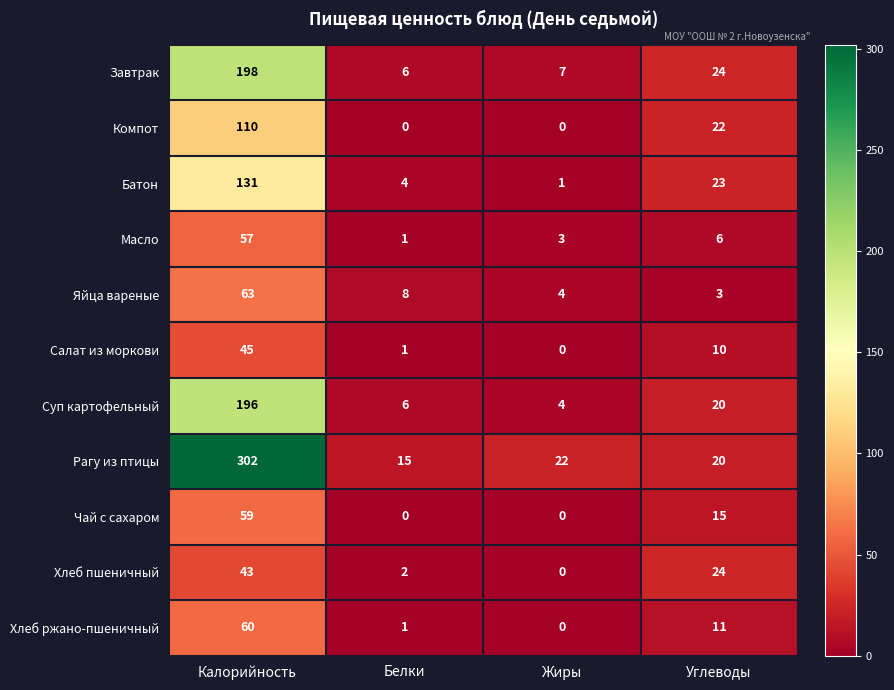

What is the difference between the Рагу из птицы values at Белки and Жиры?

7